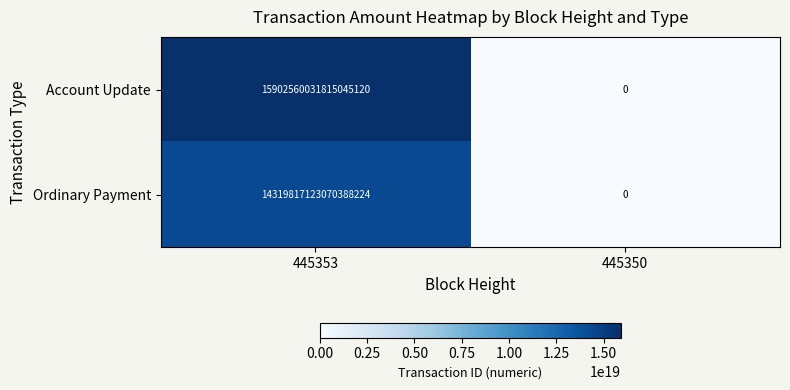

How many categories are shown in the chart?

2